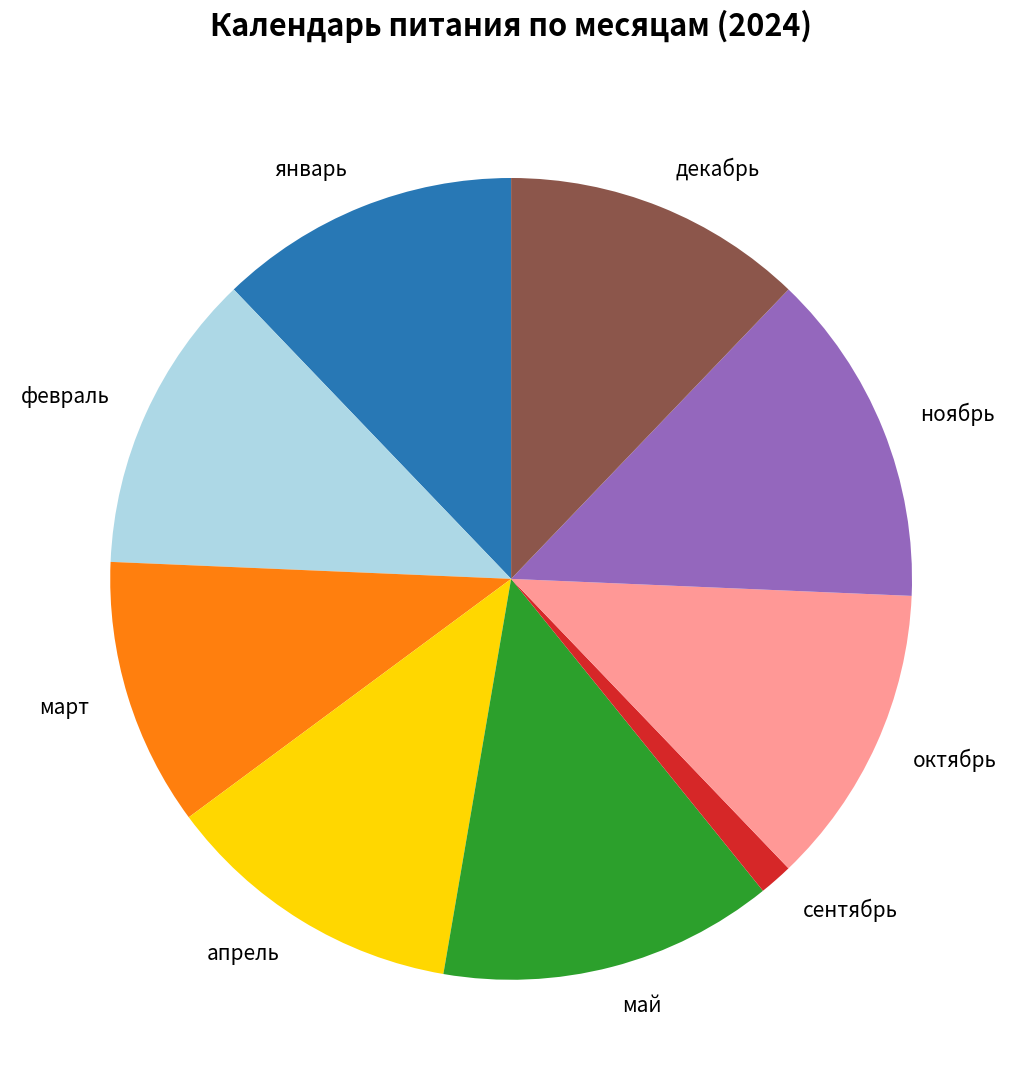

Combined, do апрель and март account for over 50%?

No